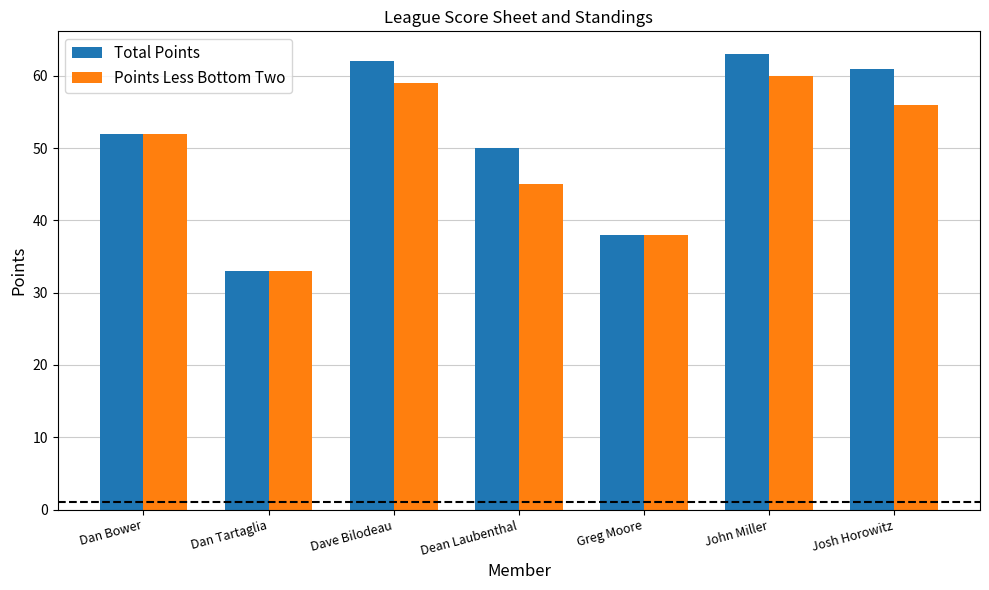

Does the chart contain any negative values?

No